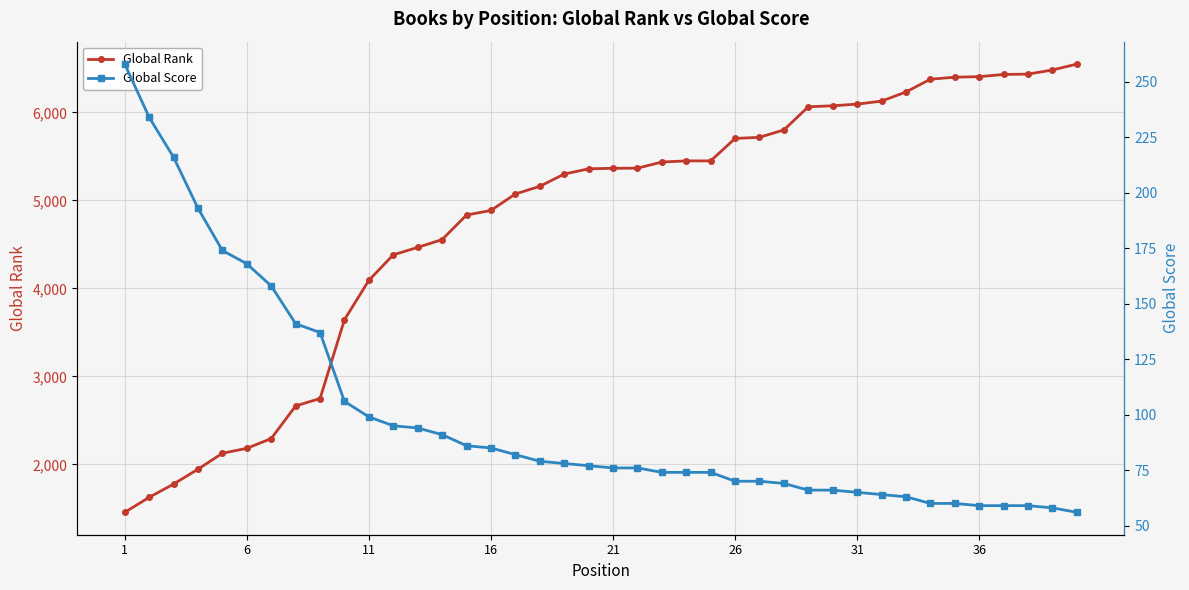

True or false: Global Rank and Global Score cross at least once.

False